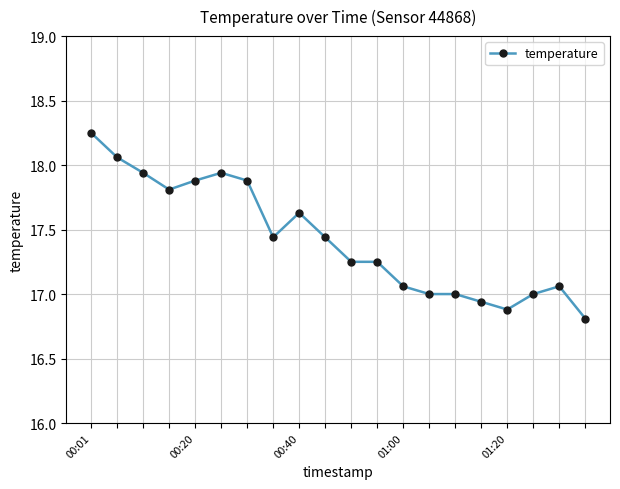

What is the difference between the maximum and second lowest values?

1.4